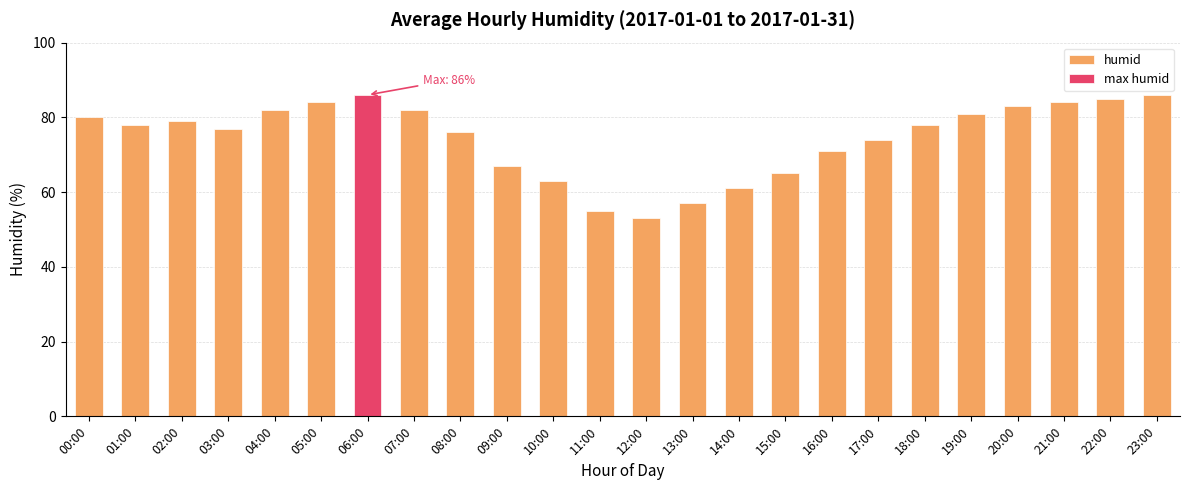

What is the sum of all values?

1787